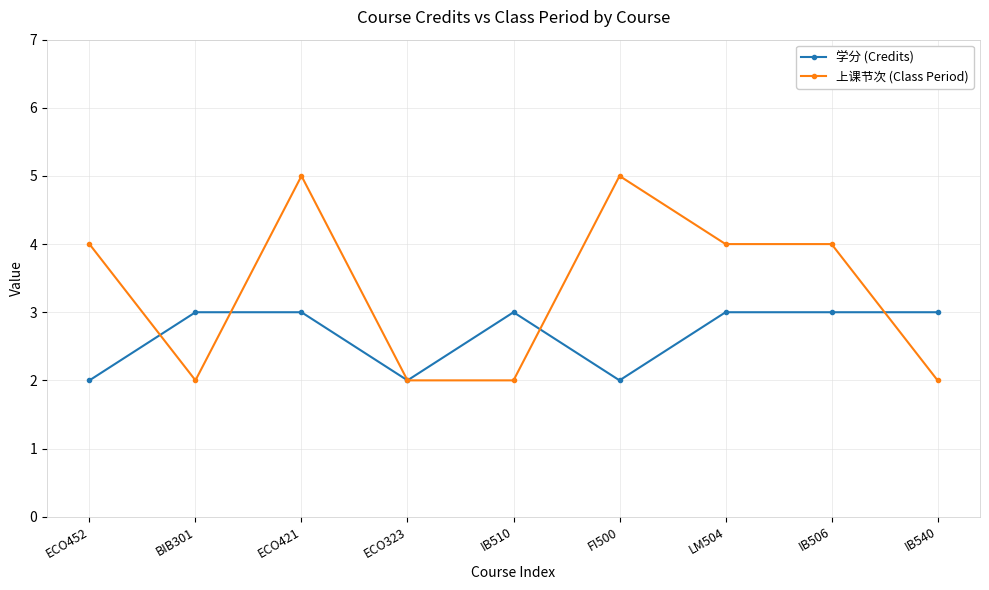

What is the difference between the 上课节次 (Class Period) values at IB510 and ECO421?

3